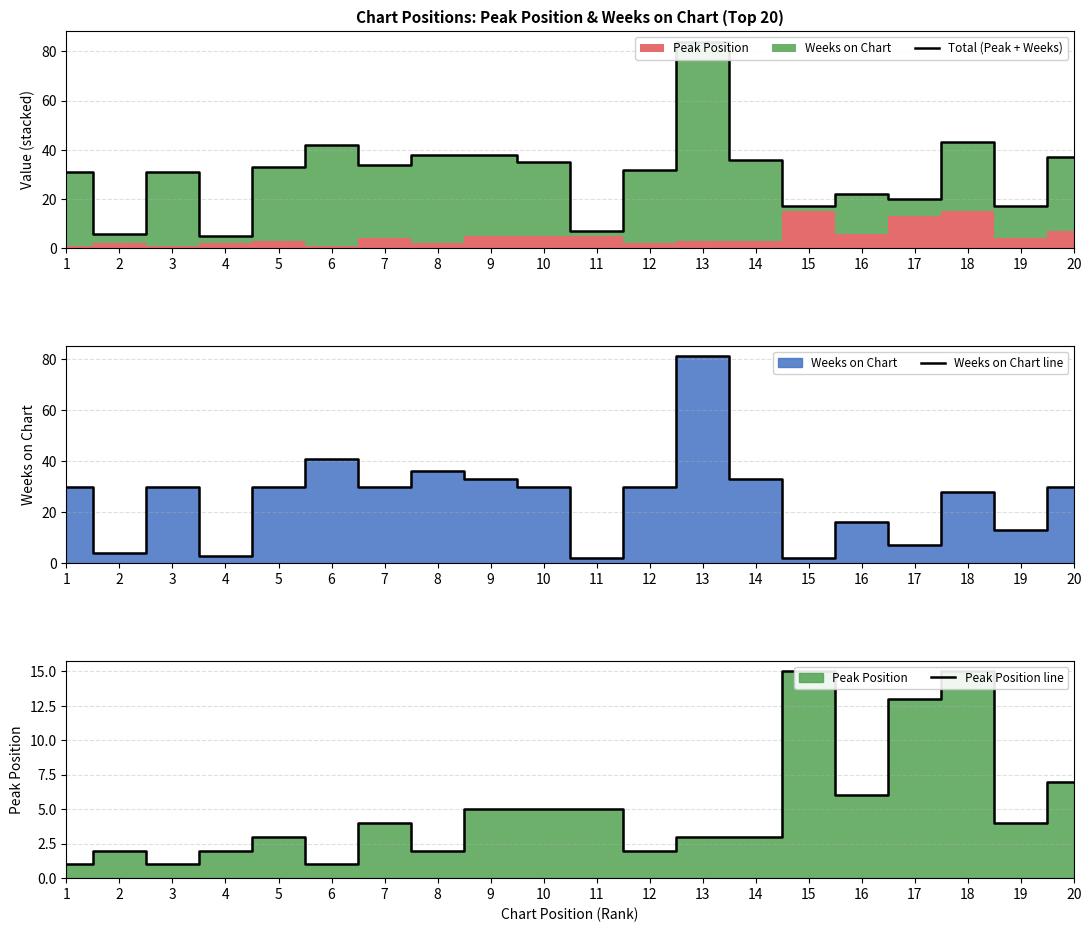

What is the difference between the second highest and minimum values in the Total (Peak + Weeks) series?

38